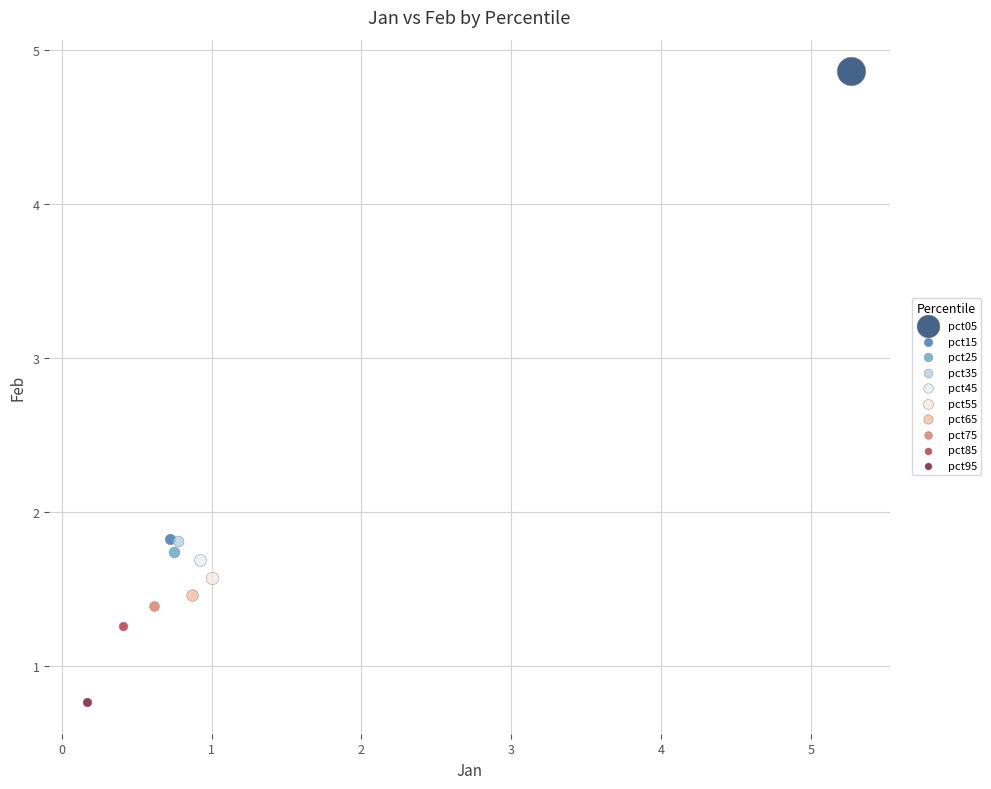

Which series contains the lowest Y value?

pct95